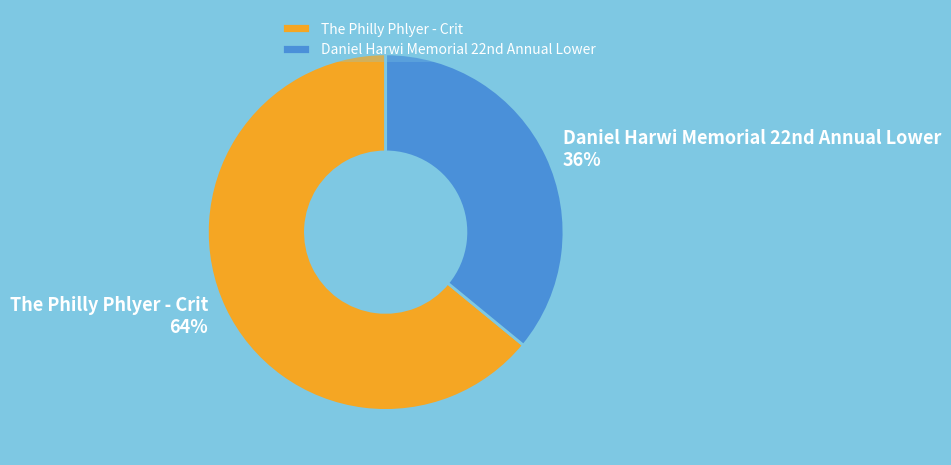

To the nearest percent, what is the difference between the largest and smallest slice percentages?

28%